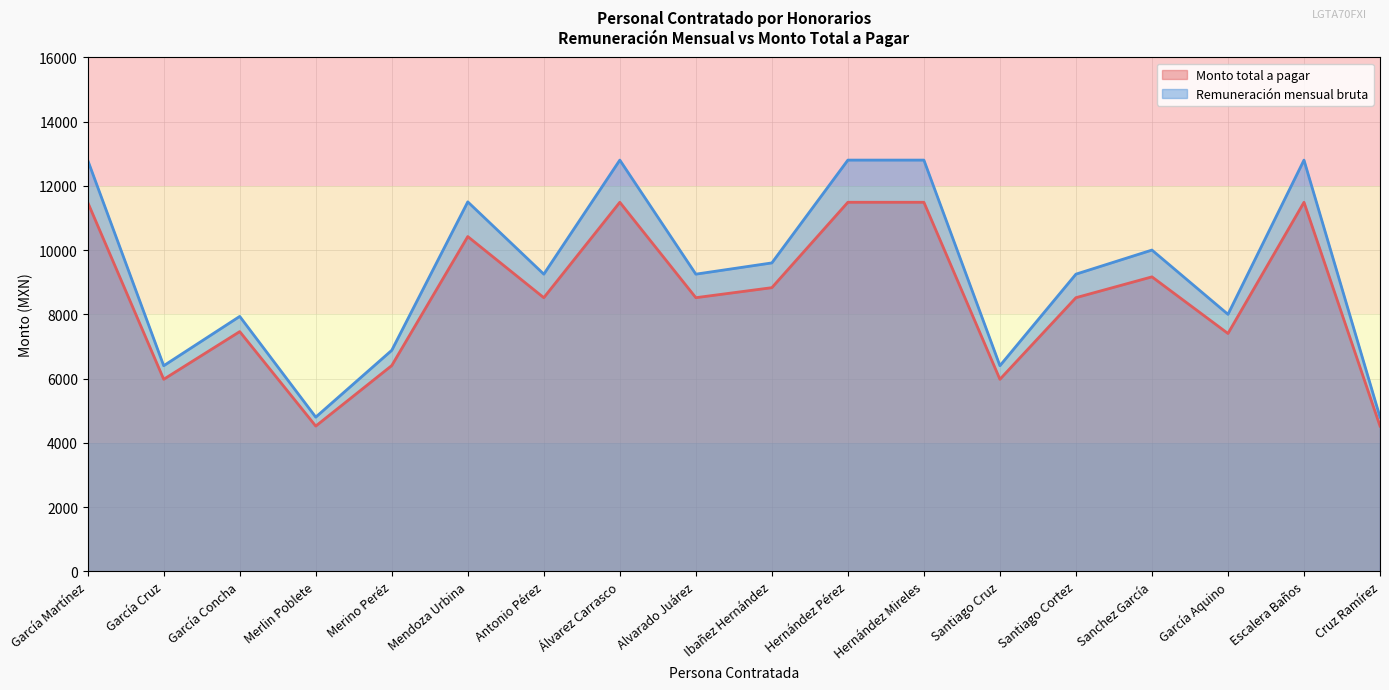

What is the difference between the highest and lowest values at Sanchez García?

833.8